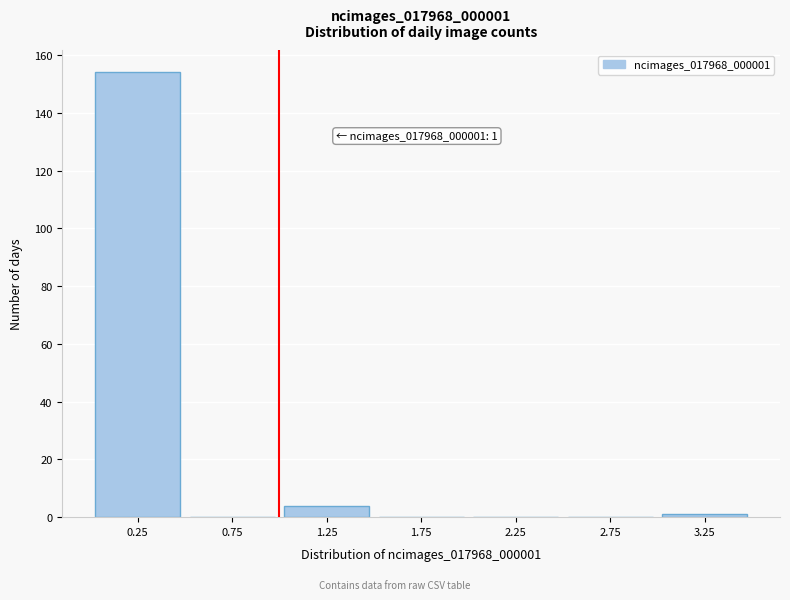

Which range on the x-axis has the tallest bar?

0.0 to 0.5